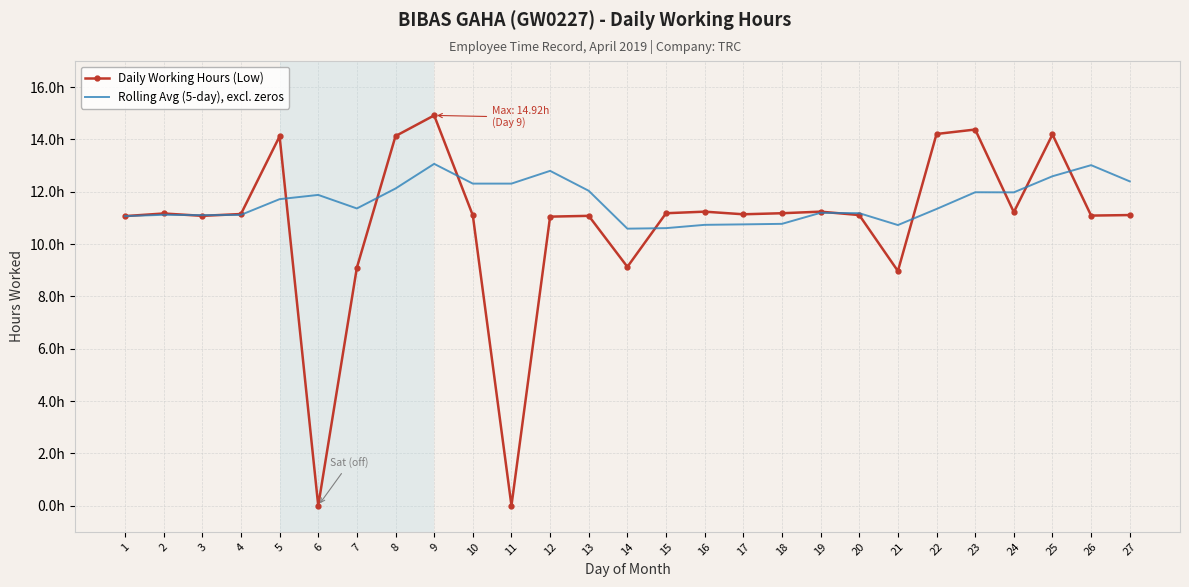

Between which two adjacent categories do Daily Working Hours (Low) and Rolling Avg (5-day), excl. zeros first intersect?

2 and 3